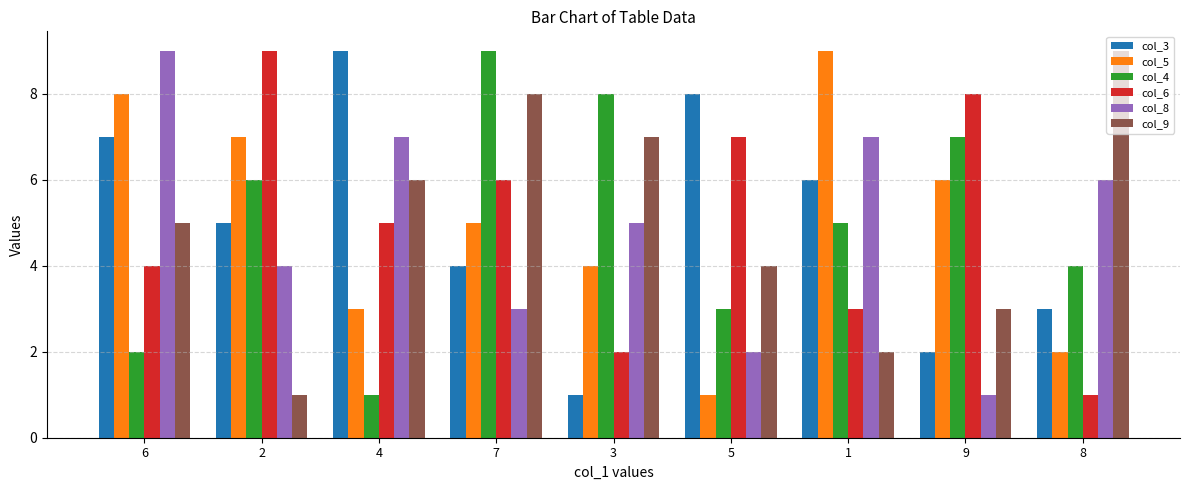

What is the sum of all col_4 values?

45